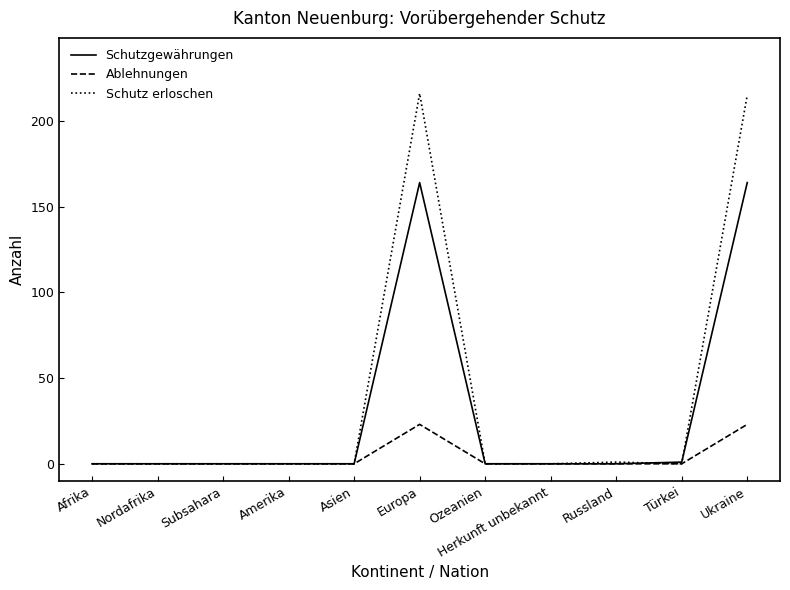

Does the chart display data point markers on the line(s)?

No